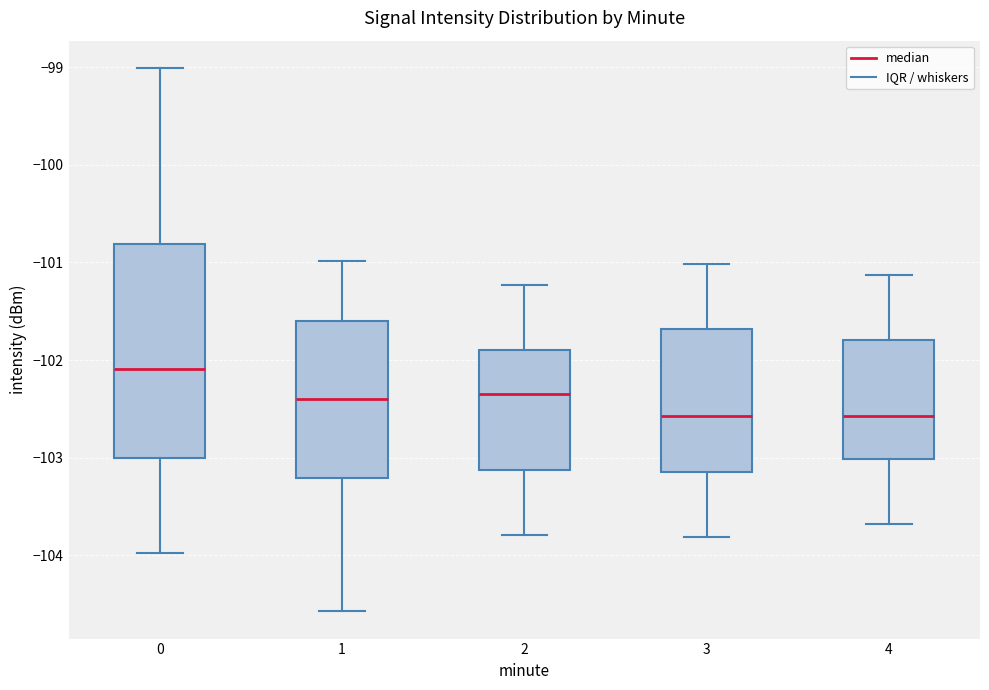

Where does the upper whisker of the box at x = 0 end on the y-axis? The values are not printed on the chart, so give them approximately, as read against the axis.

-99.0